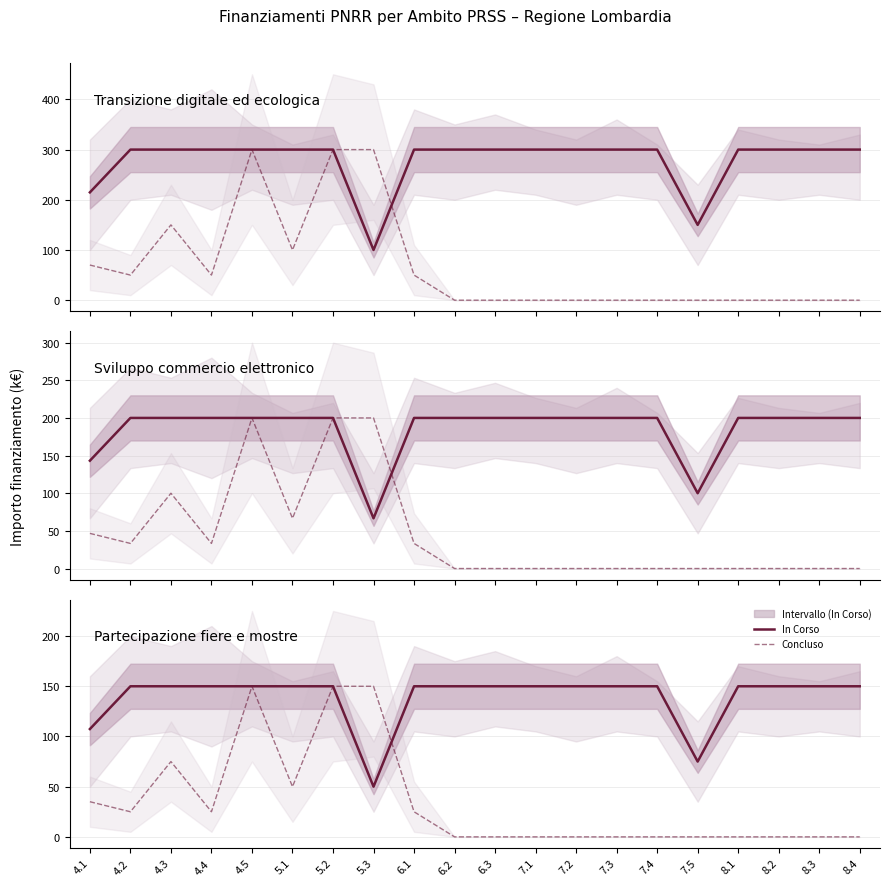

Which has a higher value, 4.3 or 5.1?

4.3